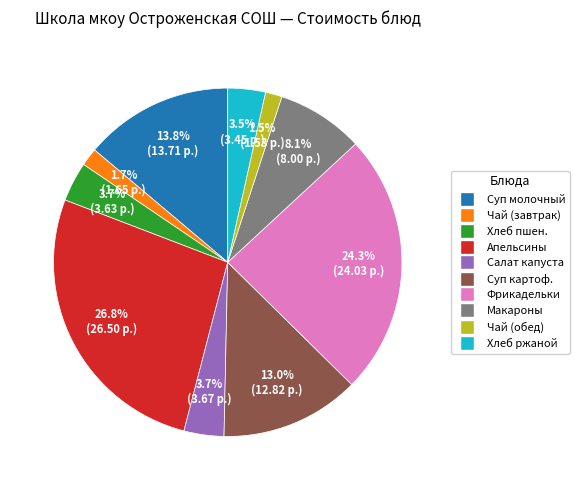

Count the number of slices in the pie.

10